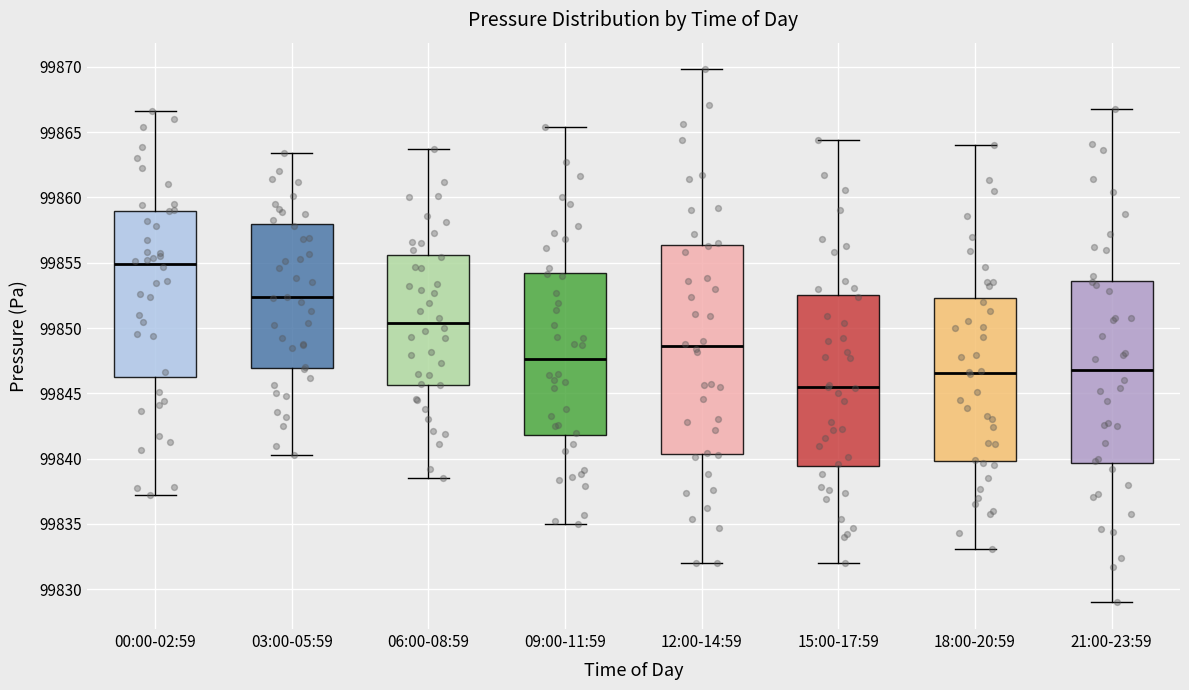

Where does the upper whisker of the box for 15:00-17:59 end on the y-axis? The values are not printed on the chart, so give them approximately, as read against the axis.

99864.5